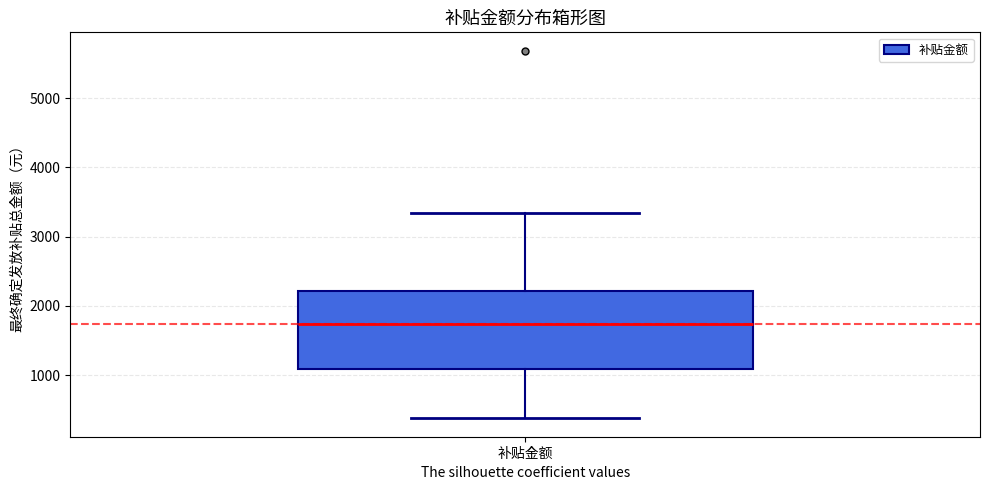

Transcribe this box plot: give where the median line is, the range the box spans, and where the two whiskers end, as read against the y-axis. The values are not printed on the chart, so give them approximately, as read against the axis.

median 1700, box 1100 to 2200, whiskers 400 to 3300